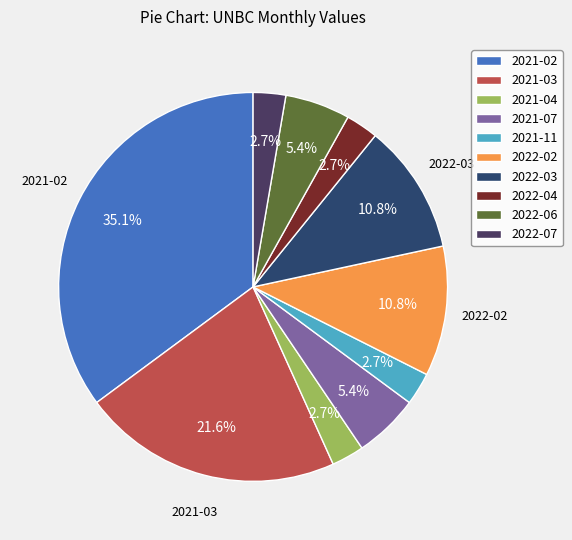

Approximately how many times larger is the value at 2021-02 compared to 2022-07?

13.0